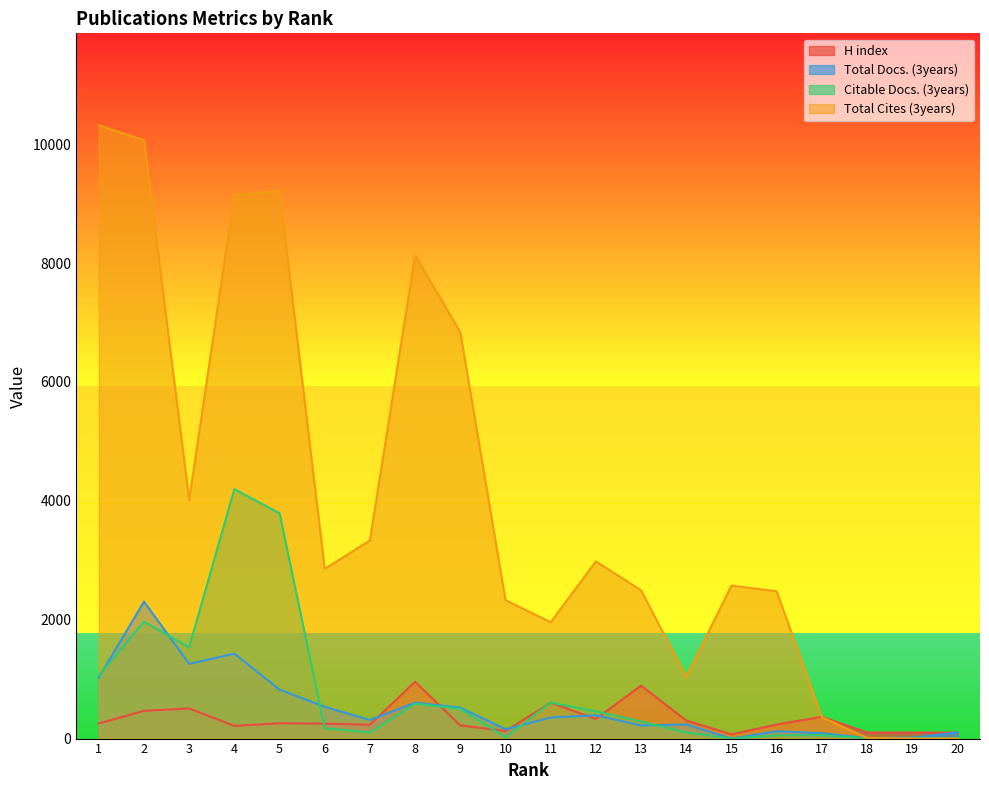

Reading left to right, list all the values displayed in this chart.

H index: 1=254	2=467	3=507	4=213	5=258	6=251	7=234	8=955	9=221	10=128	11=603	12=329	13=891	14=304	15=71	16=237	17=366	18=103	19=101	20=102
Total Docs. (3years): 1=1026	2=2304	3=1257	4=1429	5=824	6=535	7=313	8=604	9=521	10=157	11=355	12=392	13=220	14=238	15=0	16=124	17=90	18=8	19=16	20=104
Citable Docs. (3years): 1=1057	2=1965	3=1536	4=4196	5=3791	6=173	7=102	8=586	9=501	10=23	11=604	12=457	13=287	14=103	15=0	16=55	17=57	18=3	19=0	20=8
Total Cites (3years): 1=10317	2=10067	3=4015	4=9141	5=9217	6=2855	7=3335	8=8130	9=6836	10=2330	11=1957	12=2981	13=2494	14=1040	15=2574	16=2478	17=360	18=11	19=0	20=0